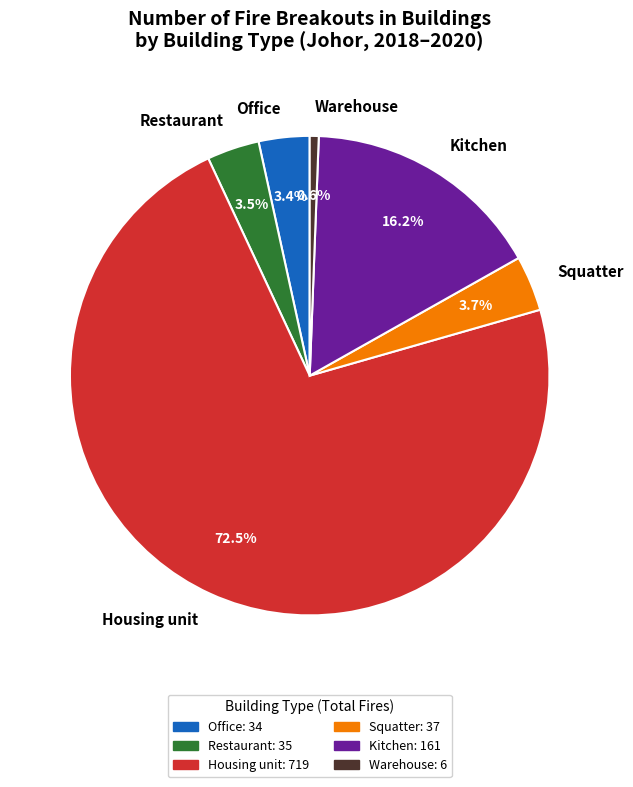

To the nearest percent, what is the difference between the largest and smallest slice percentages?

72%